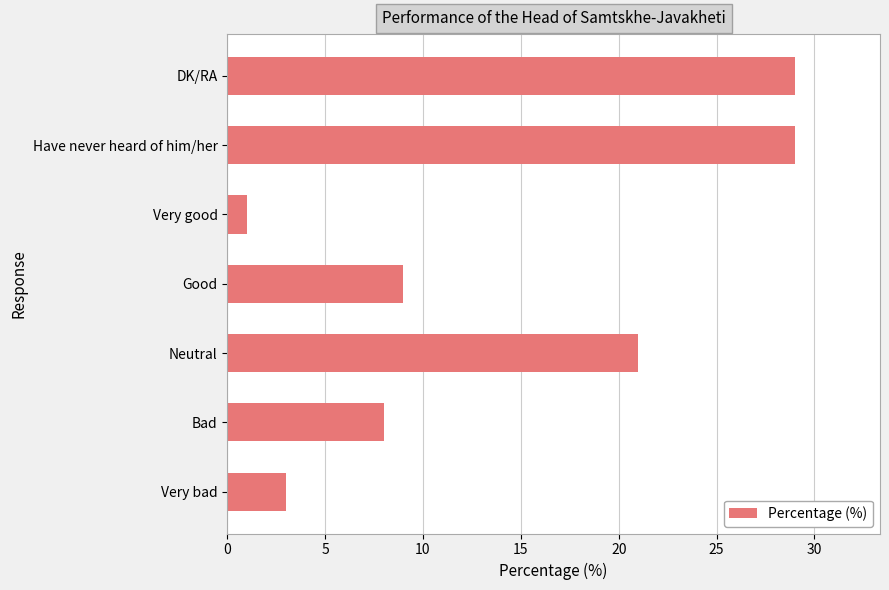

Which category has the lowest value across all series?

Very good